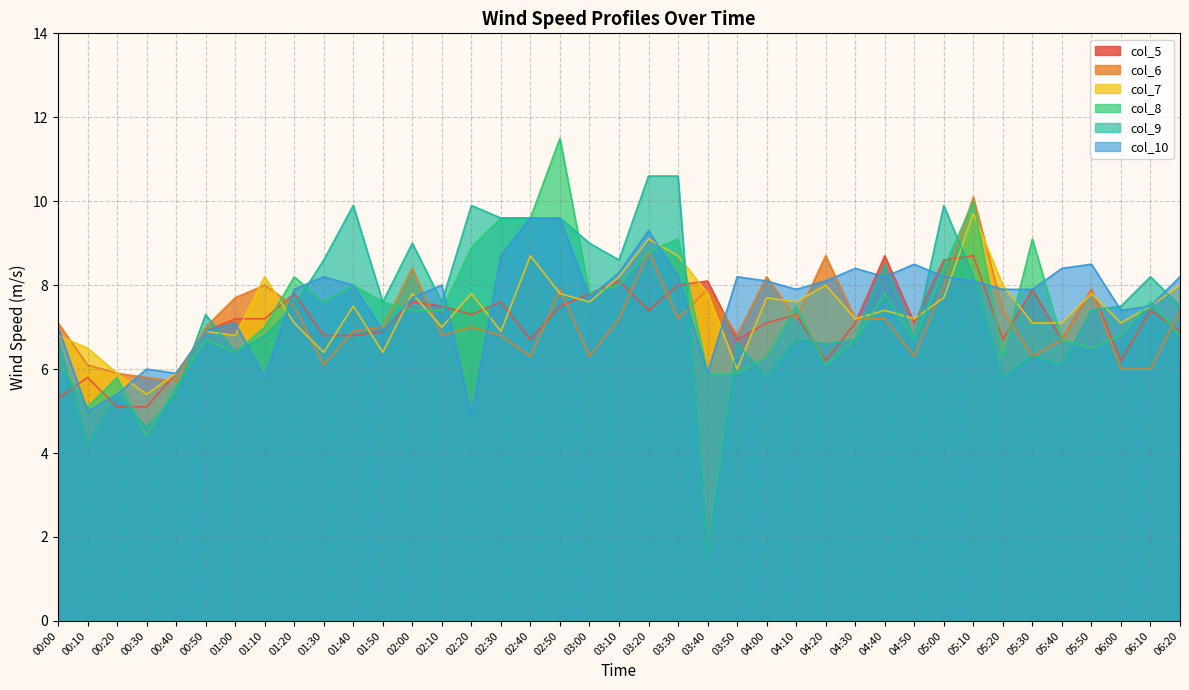

How many values in the col_5 series are below 7?

16